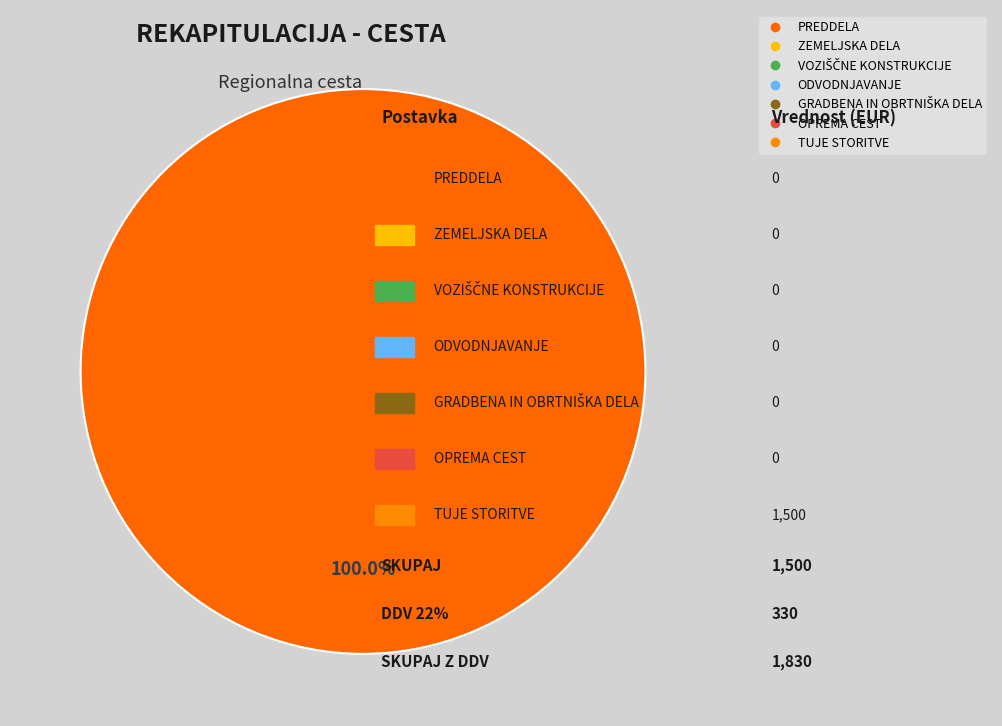

Count the number of slices in the pie.

1